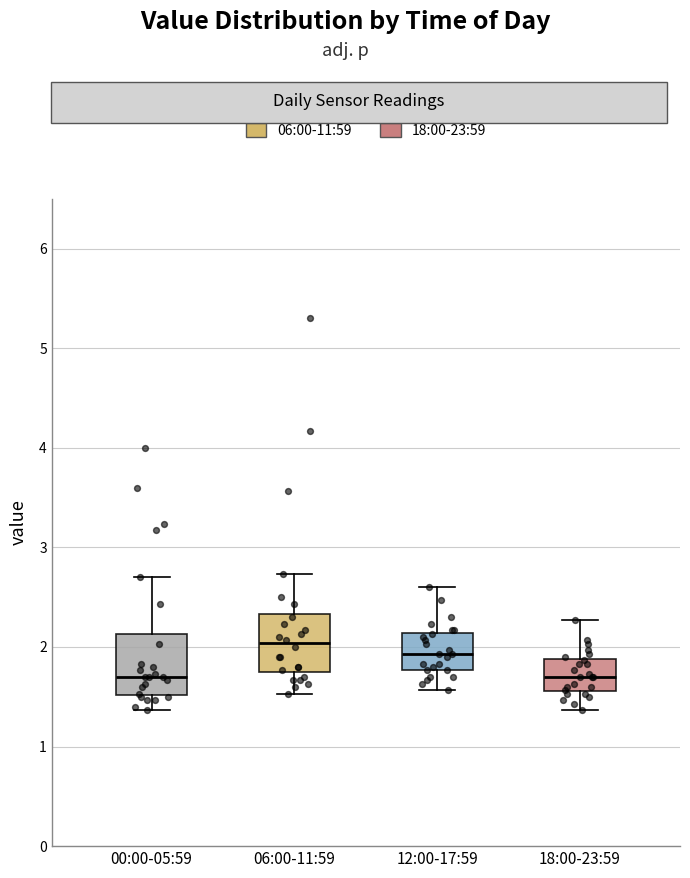

Reading left to right, read every box against the y-axis: the position of its median line, the range the box covers, and the ends of its whiskers. The values are not printed on the chart, so give them approximately, as read against the axis.

00:00-05:59: median 1.7, box 1.5 to 2.1, whiskers 1.4 to 2.7
06:00-11:59: median 2.0, box 1.8 to 2.3, whiskers 1.5 to 2.7
12:00-17:59: median 1.9, box 1.8 to 2.1, whiskers 1.6 to 2.6
18:00-23:59: median 1.7, box 1.6 to 1.9, whiskers 1.4 to 2.3